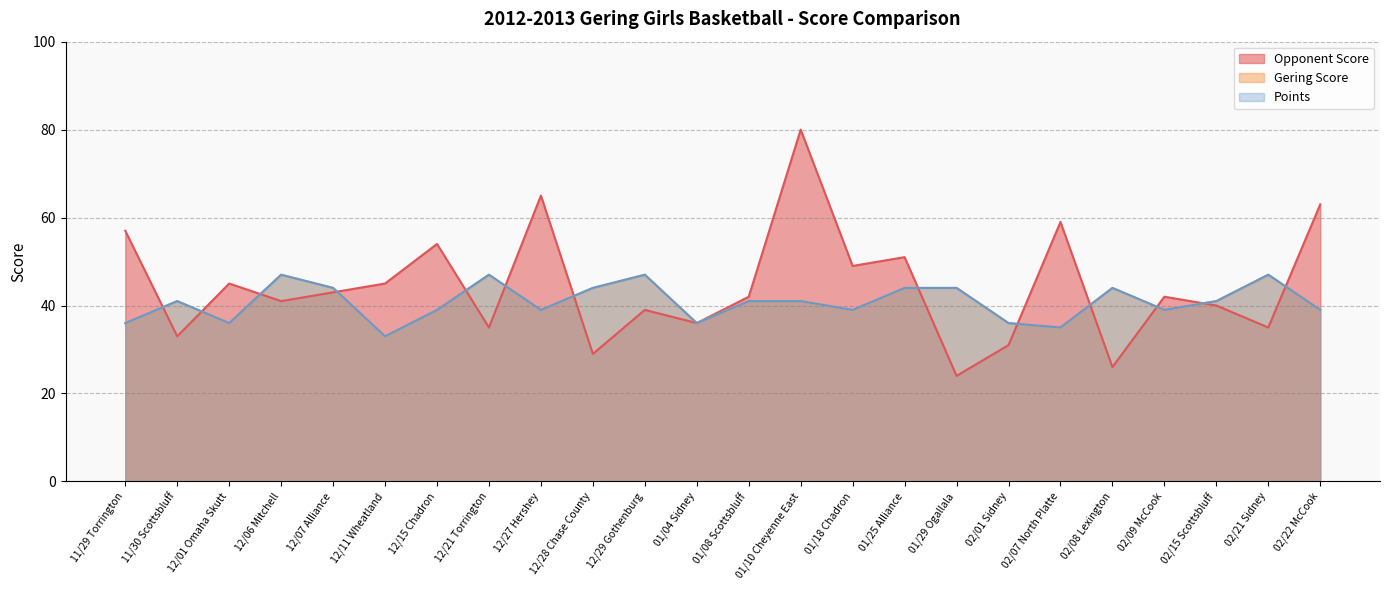

The value of Gering Score at 12/01 Omaha Skutt is 25. True or false?

False